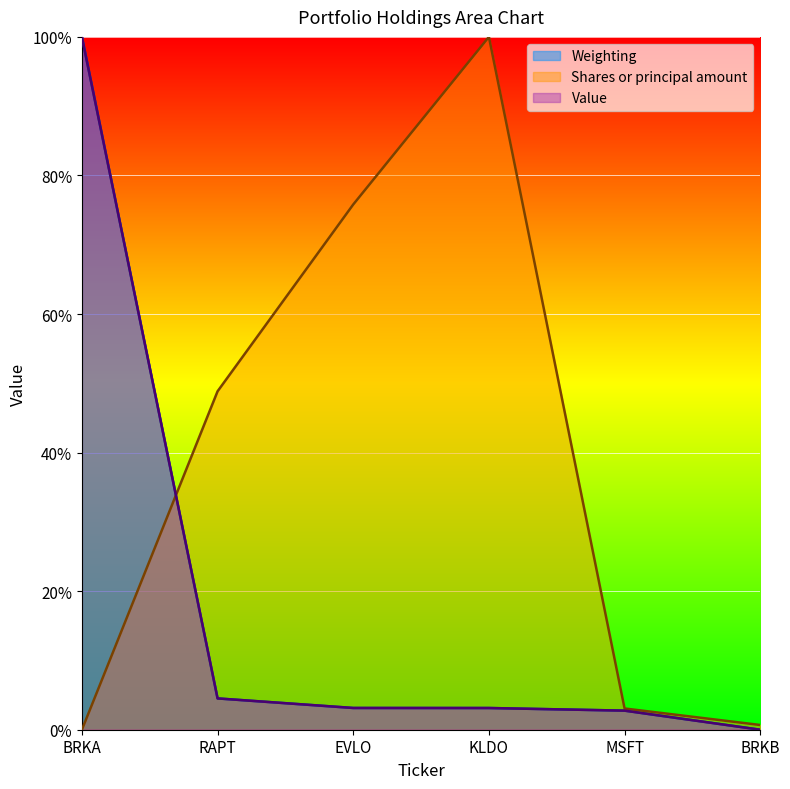

At which label is Value closest to 0?

BRKB